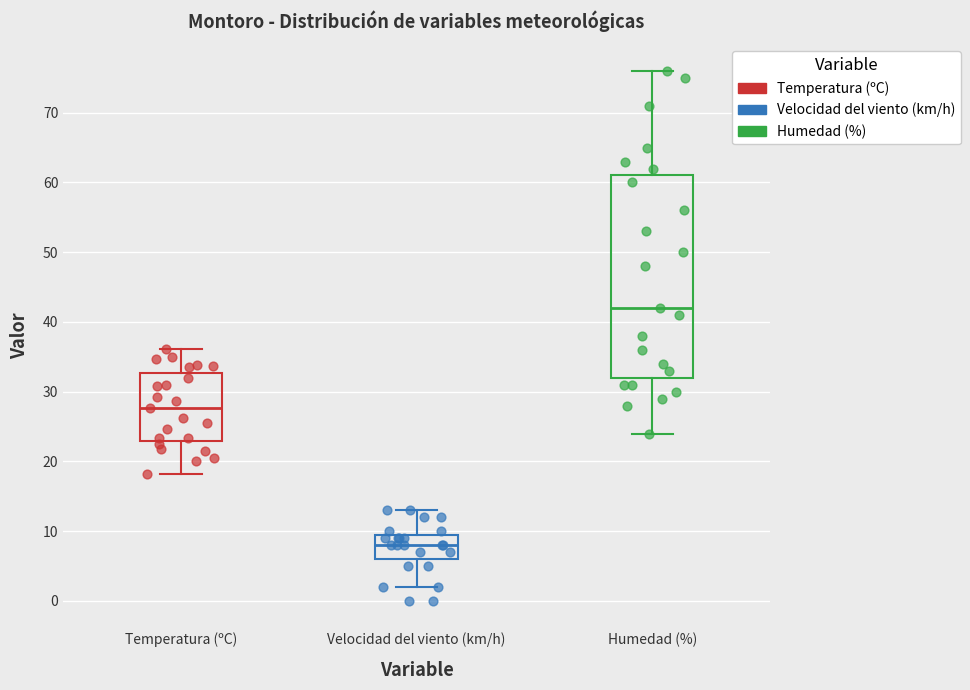

Comparing the boxes themselves (not the whiskers), which one is the tallest?

Humedad (%)